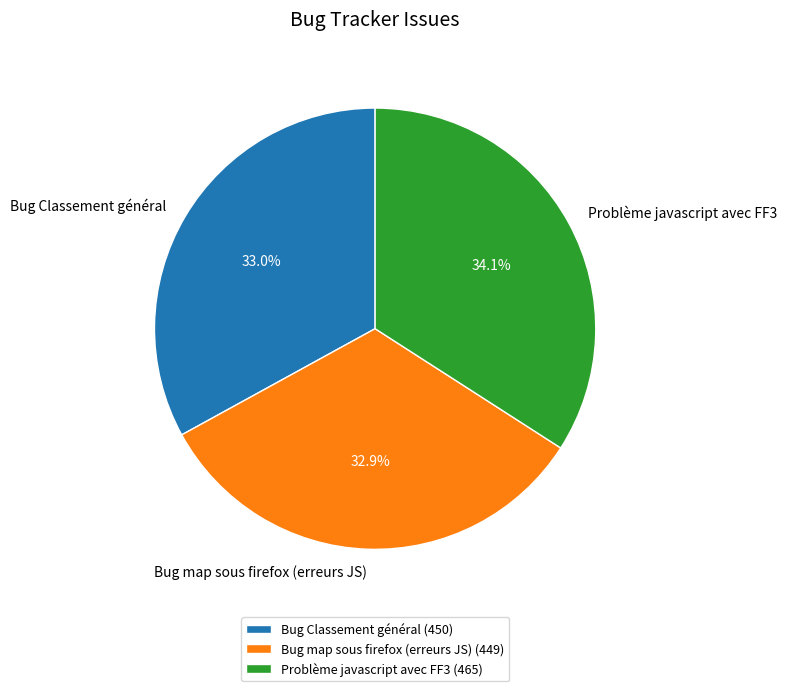

To the nearest percent, what percentage of the pie is Problème javascript avec FF3?

34%